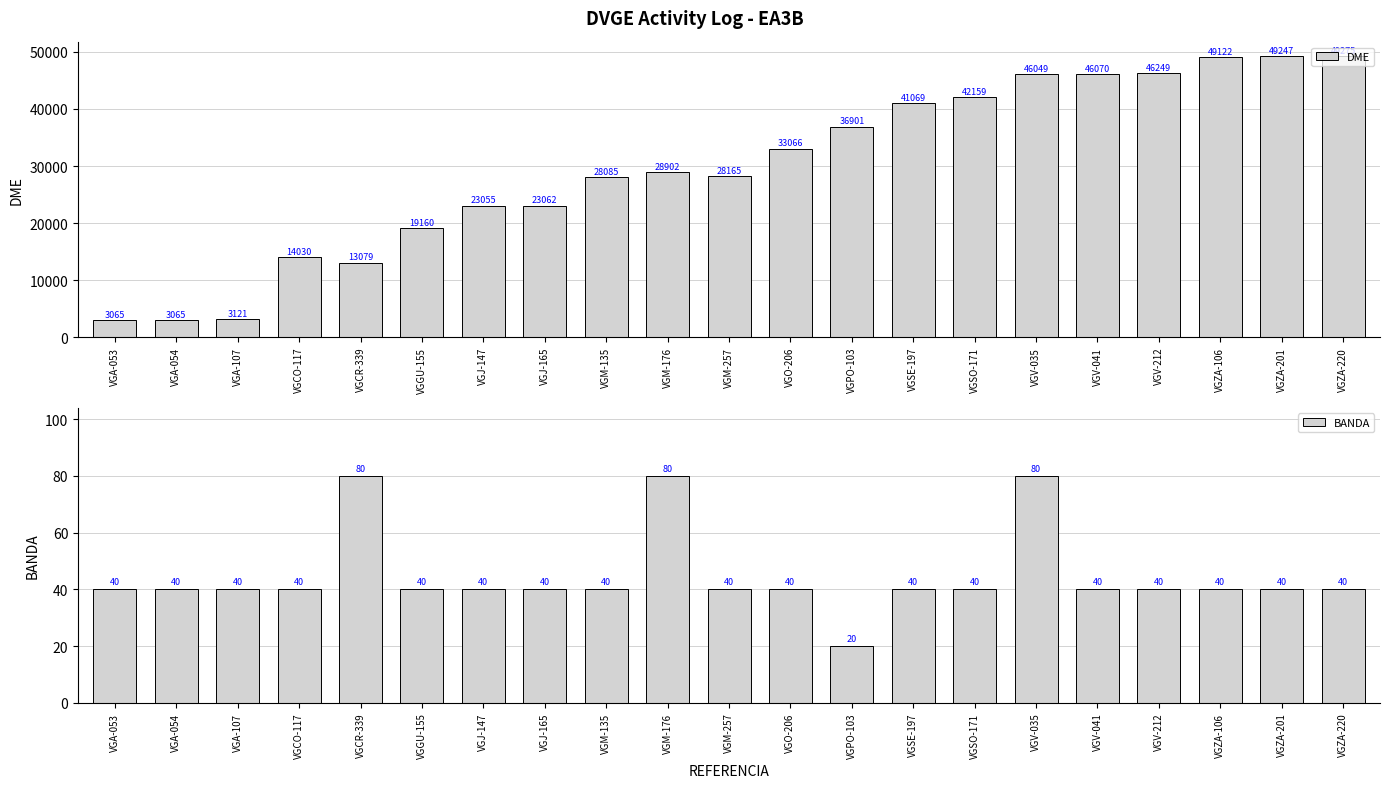

The value of BANDA at VGZA-220 is 40. True or false?

True